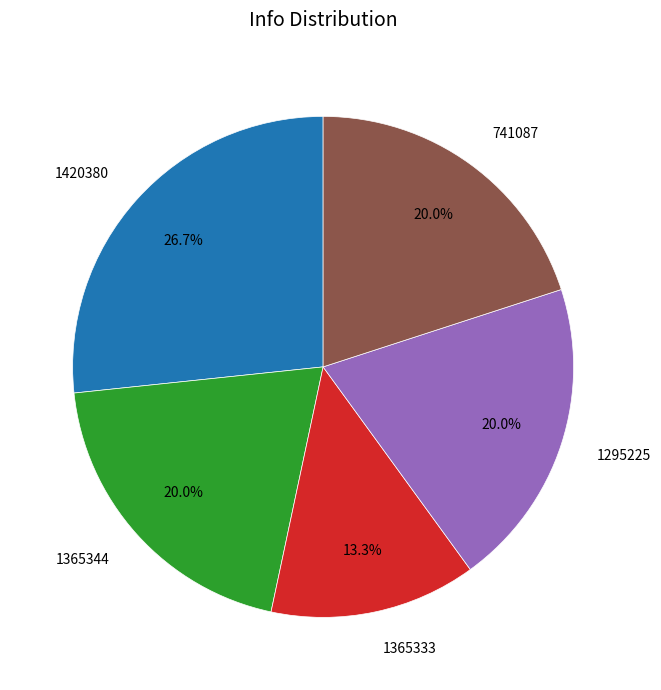

To the nearest percent, what is the combined percentage of 1365333 and 1295225?

33%